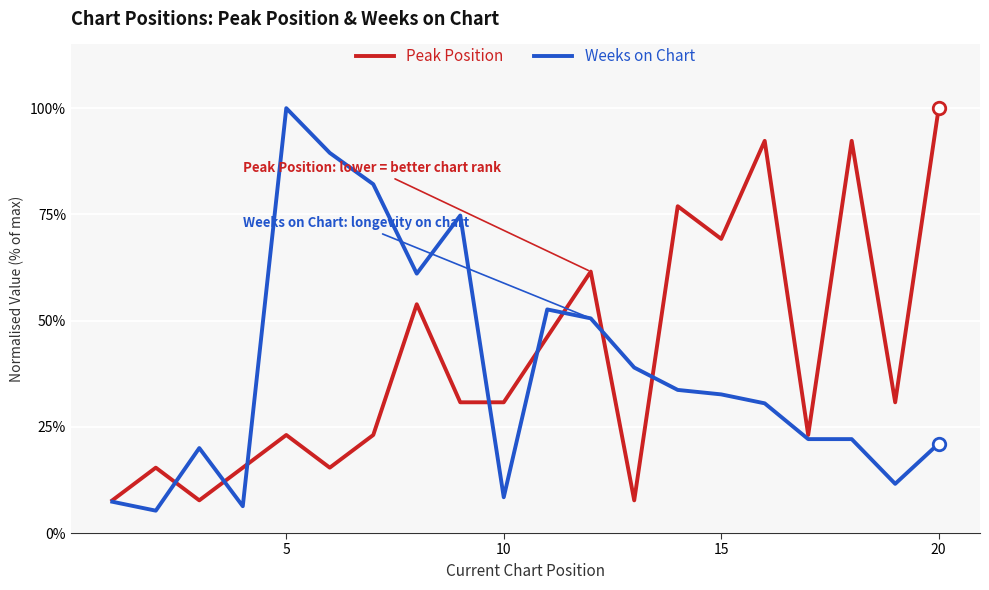

What is the maximum value for Peak Position?

100.0